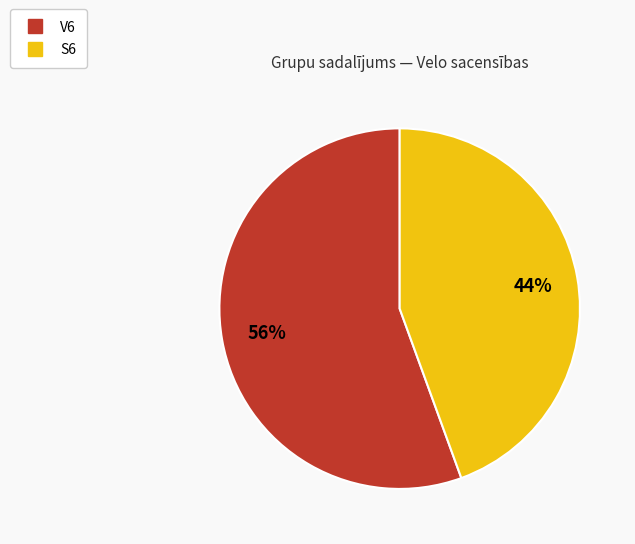

To the nearest percent, what is the average slice percentage?

50%